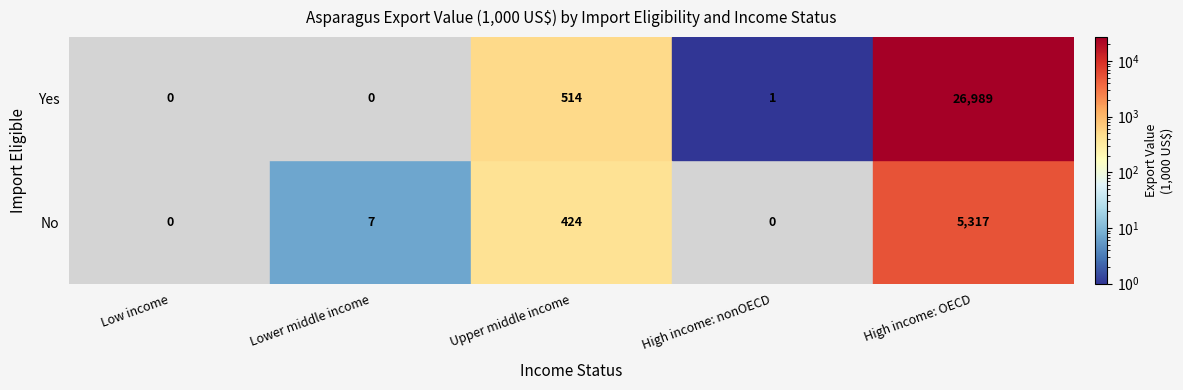

Count the number of data series in this chart.

2